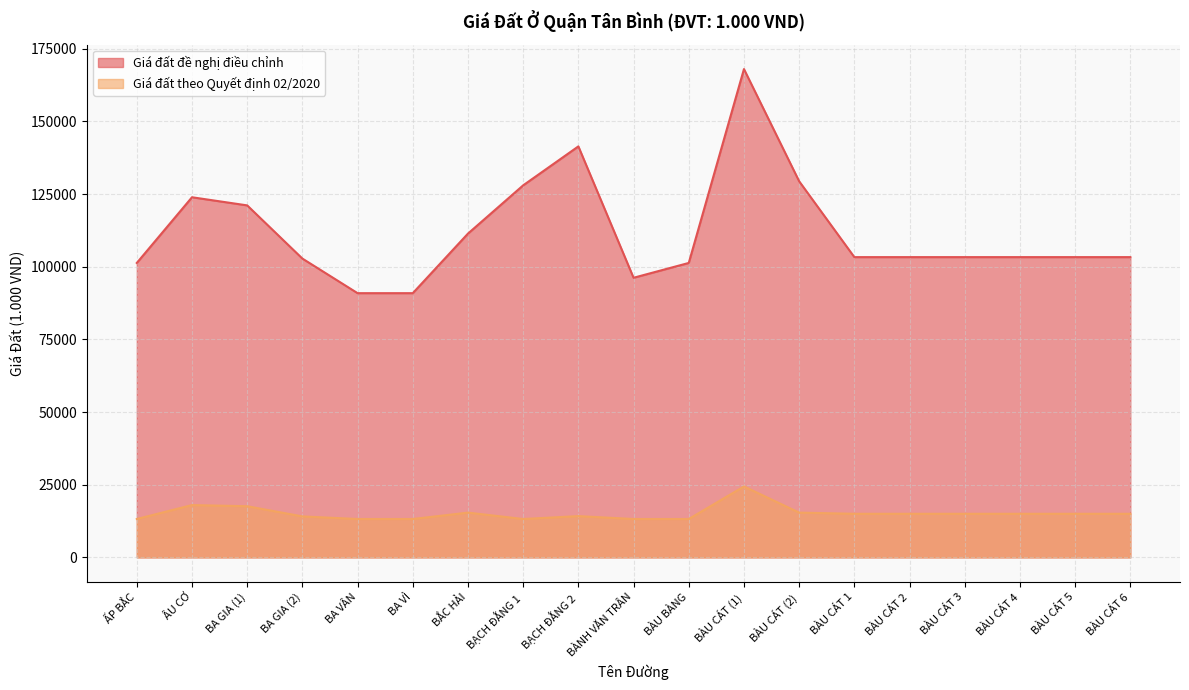

The Giá đất theo Quyết định 02/2020 series shows 15000 at BÀU CÁT 3. True or false?

True